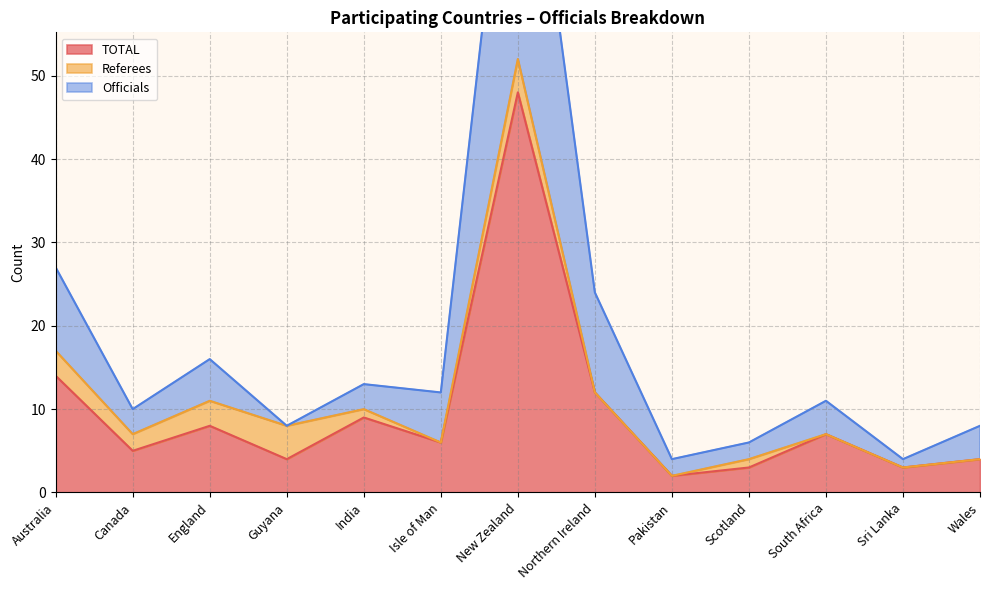

Does the chart have visible grid lines?

Yes